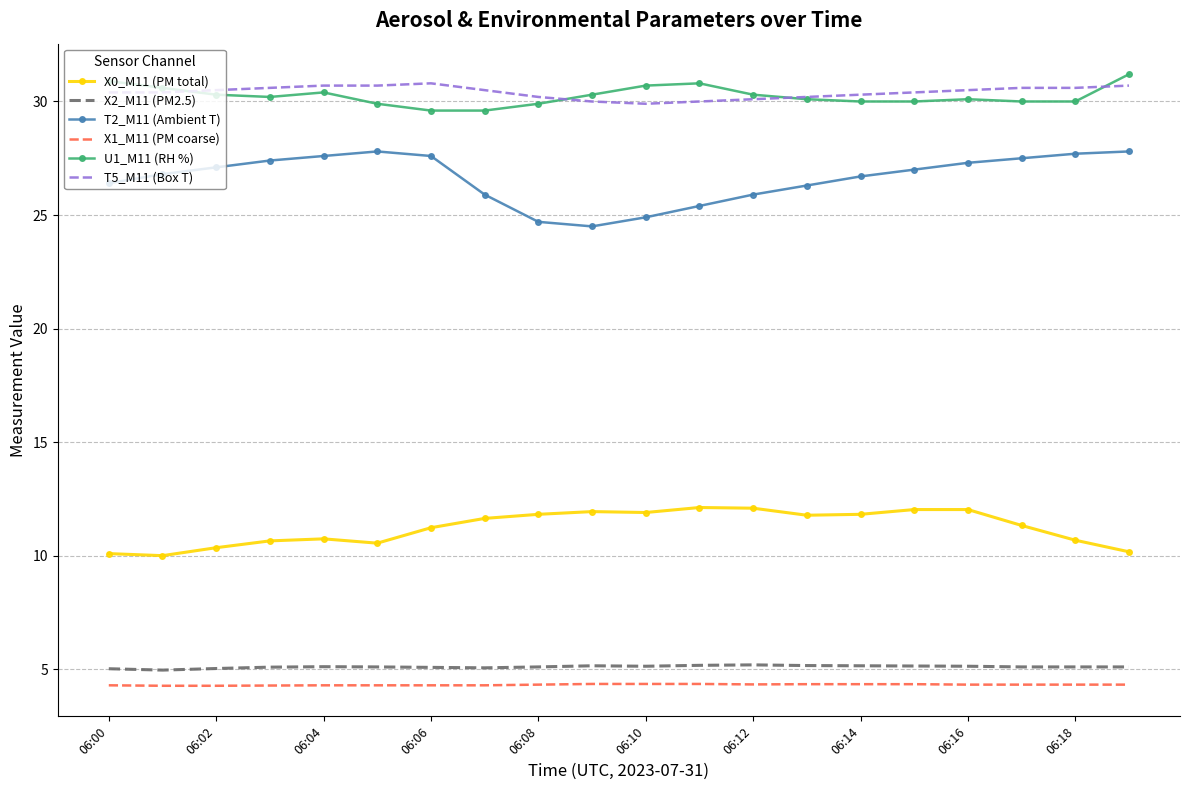

True or false: X2_M11 (PM2.5) and T5_M11 (Box T) cross at least once.

False